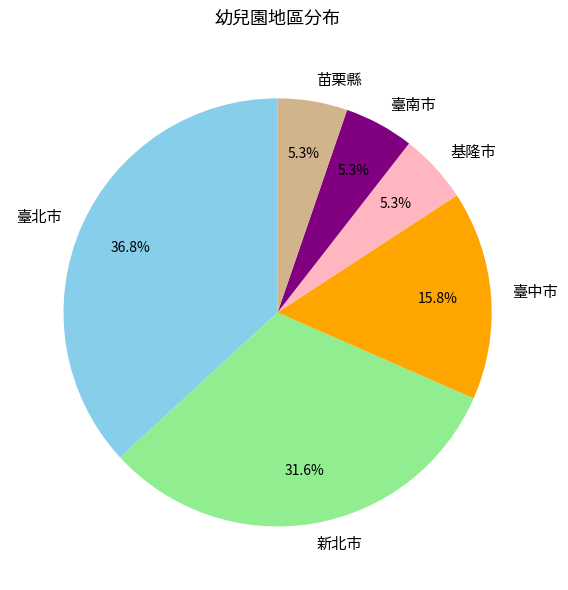

To the nearest percent, what is the difference between the 臺中市 and 臺北市 slice percentages?

21%